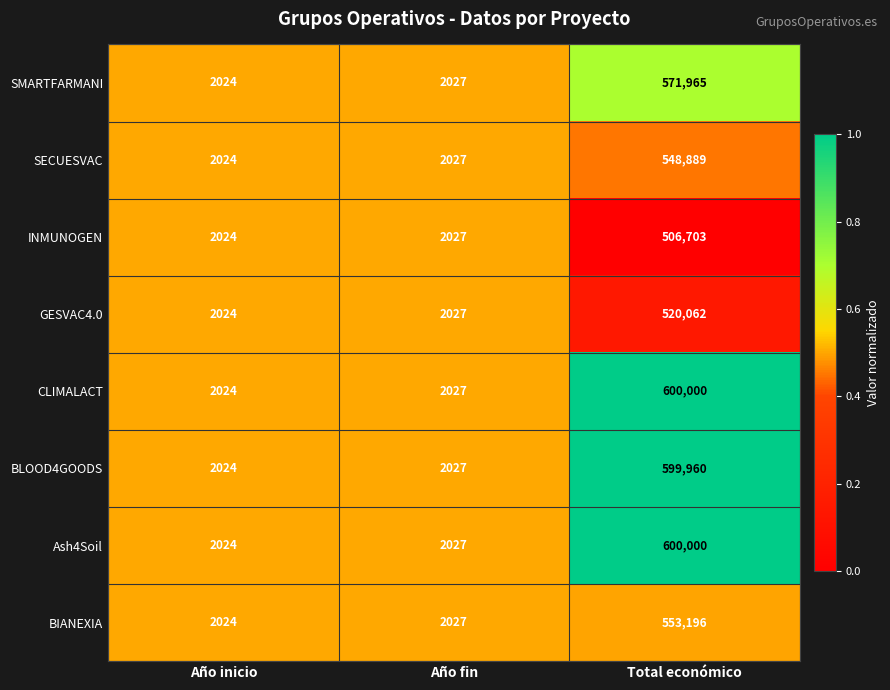

What is the total value across all series at Año fin?

16216